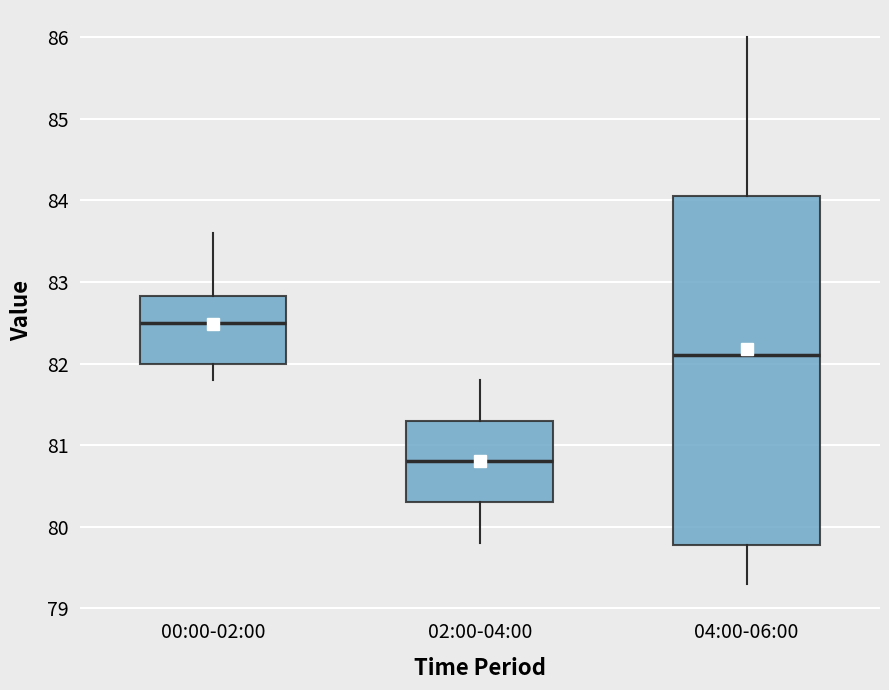

Which box's median line is the lowest?

02:00-04:00